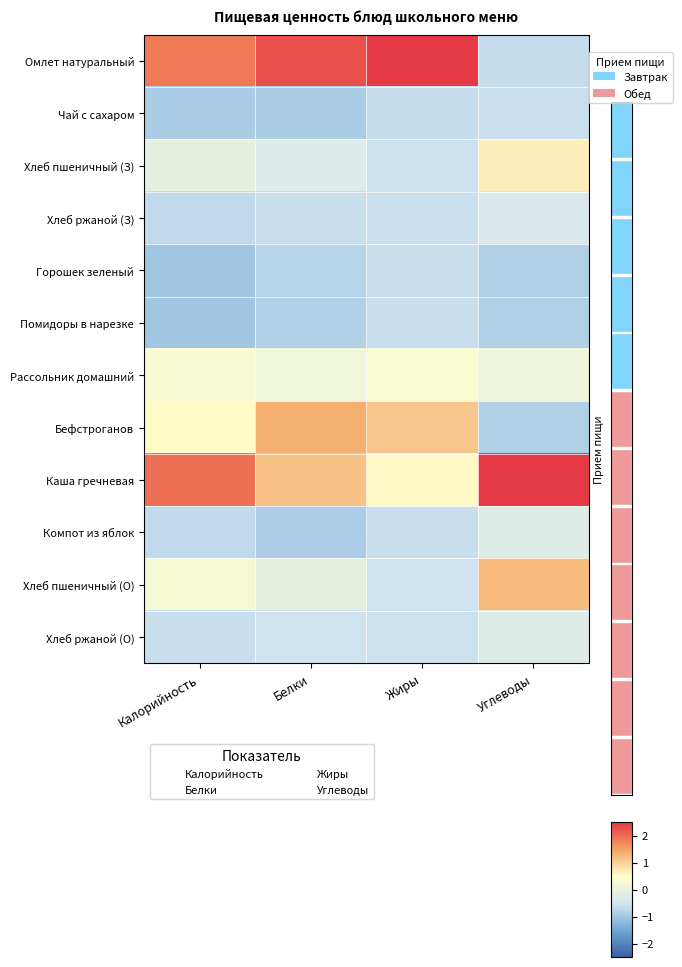

What is the sum of the Рассольник домашний values at Калорийность and Углеводы?

0.4